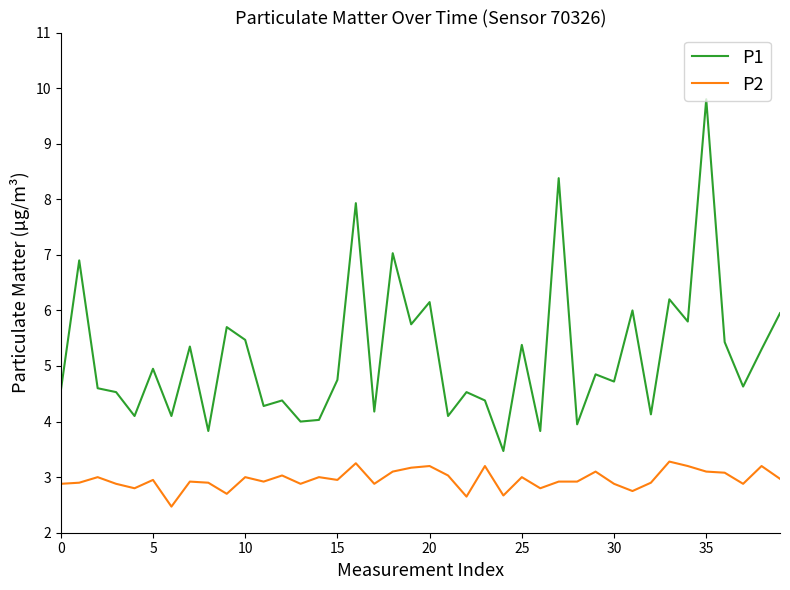

What is the lowest value of the P2 series?

2.5